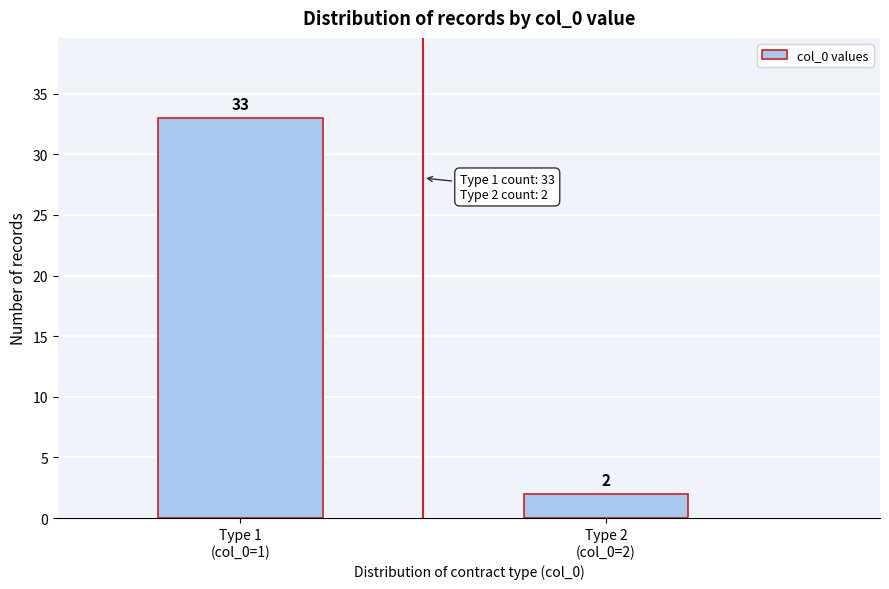

Reading right to left, list all the values displayed in this chart.

2	33